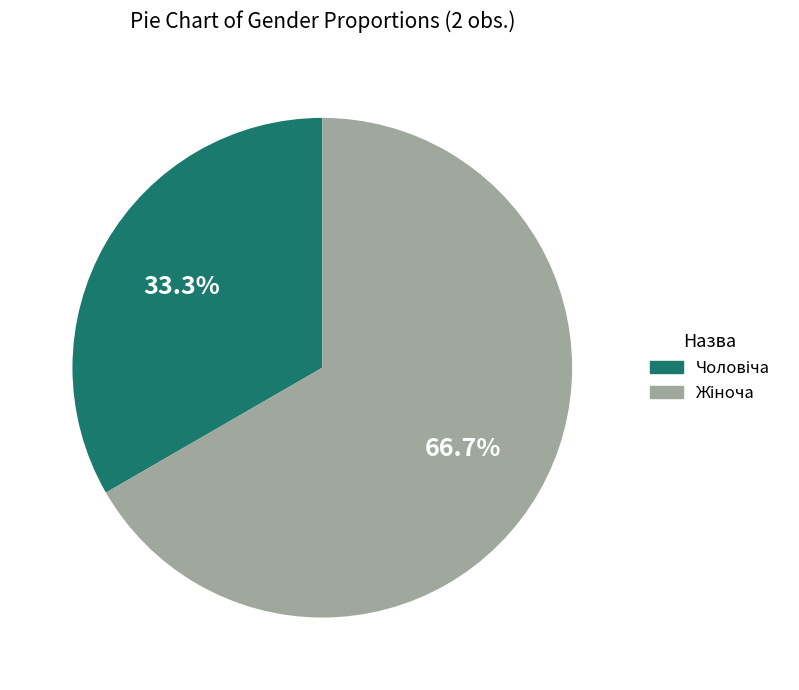

Count the number of slices in the pie.

2